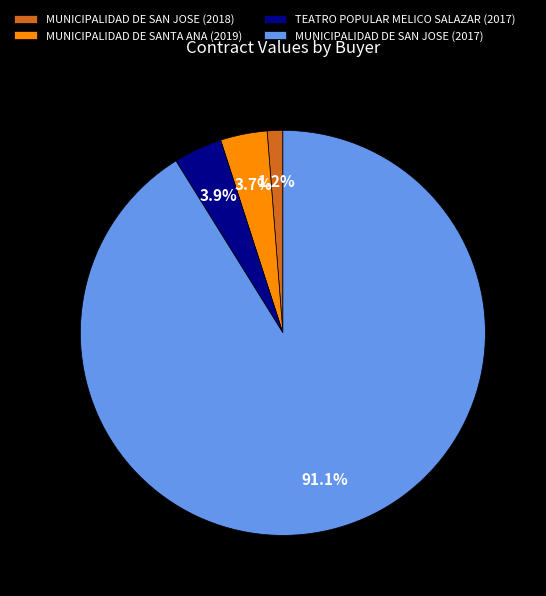

Which slice is the smallest?

MUNICIPALIDAD DE SAN JOSE (2018)